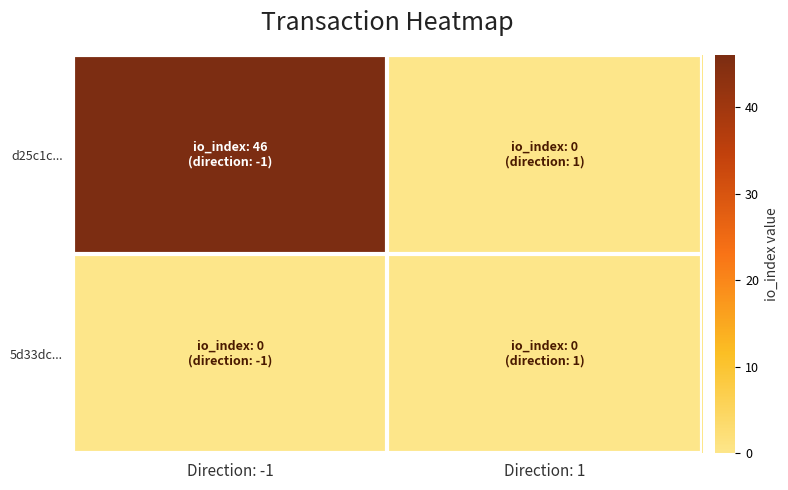

At how many categories does at least one series exceed 26?

1